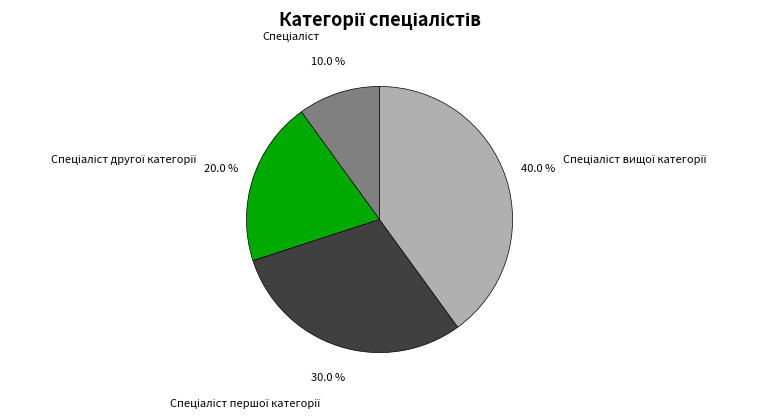

Does any single category account for the majority?

No